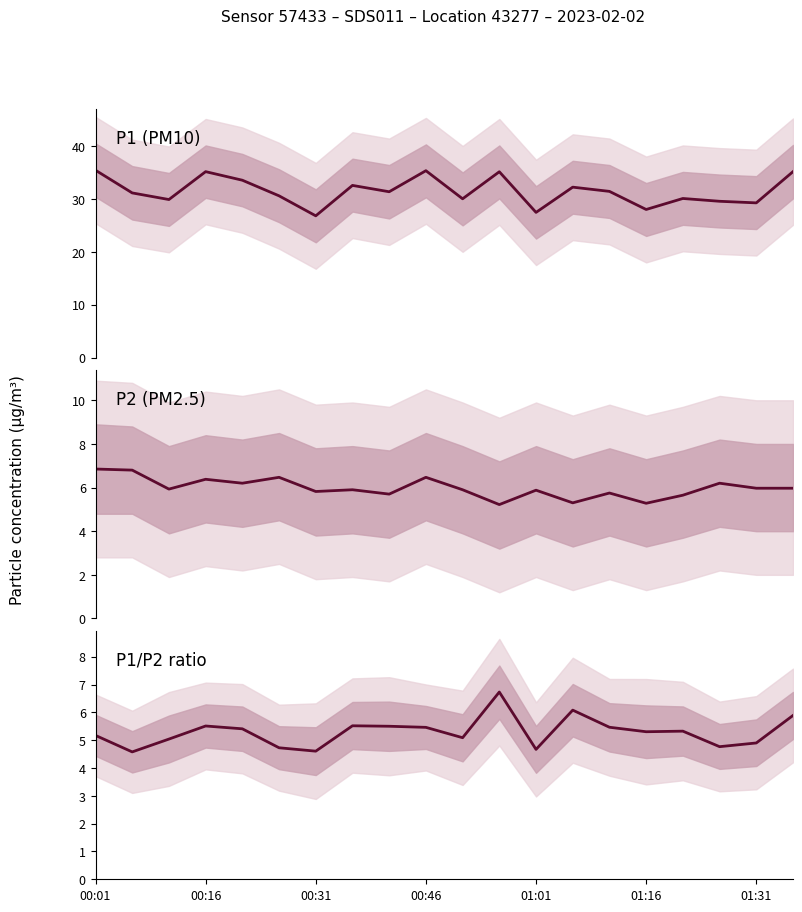

What are all the series names shown in the legend?

P1, P2, P1/P2 ratio